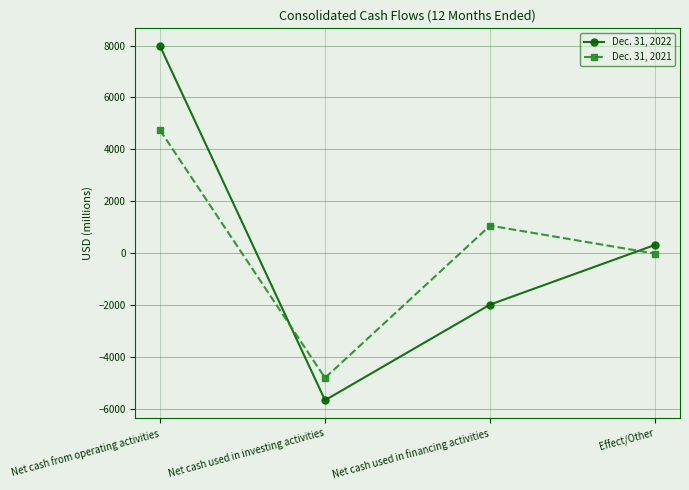

How many intersections are there between Dec. 31, 2021 and Dec. 31, 2022?

2